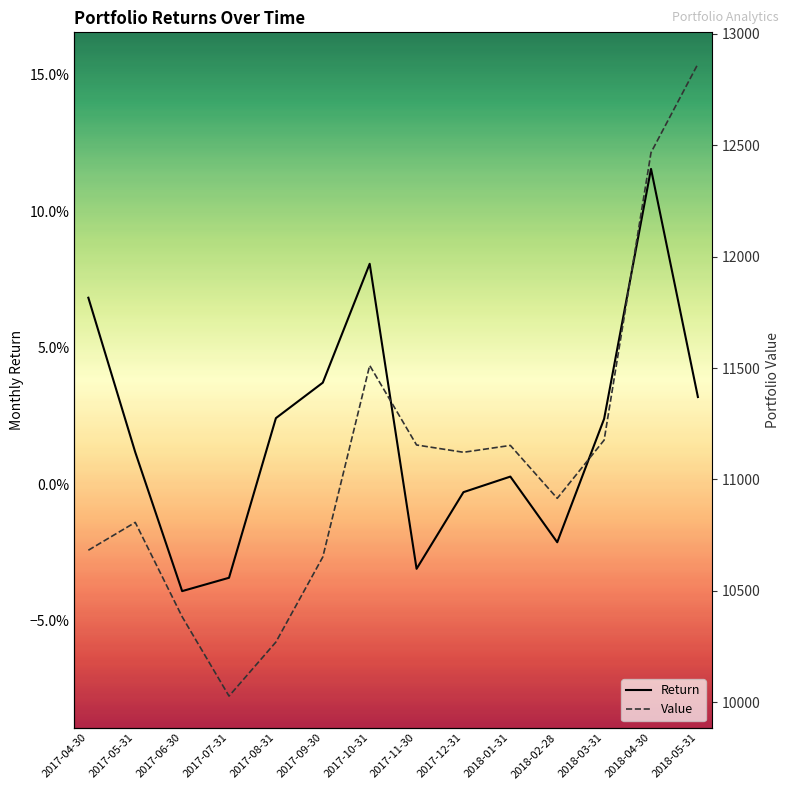

At which category does the chart reach its peak across all series?

2018-05-31